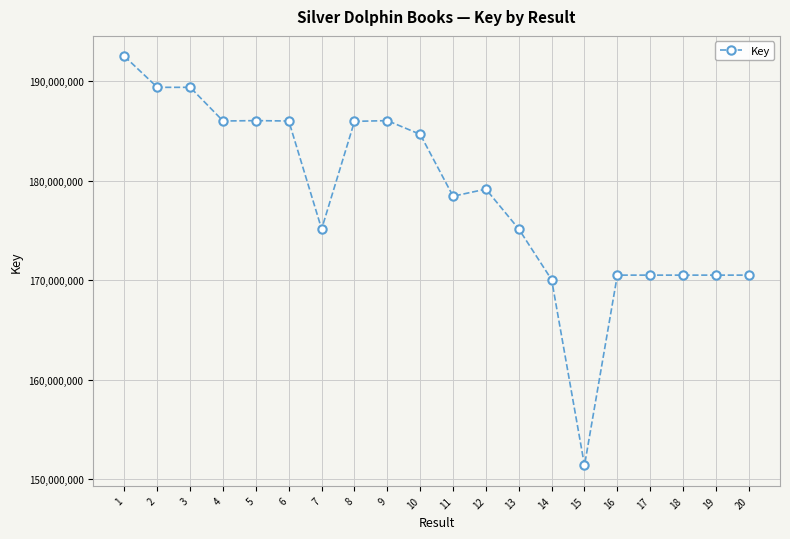

True or false: there are more than 1 points higher than both neighbors.

True